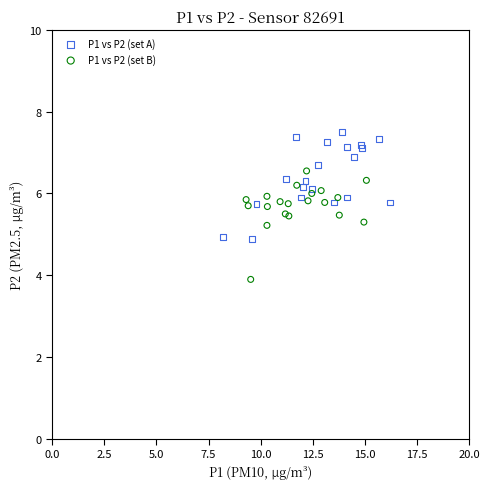

What are all the series names shown in the legend?

P1 vs P2 (set A), P1 vs P2 (set B)